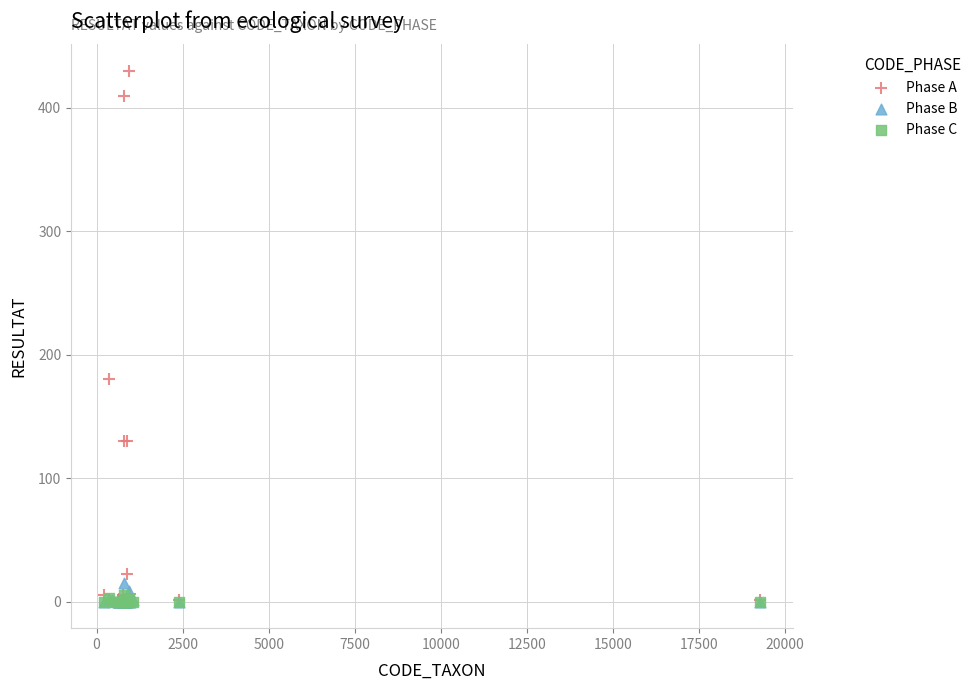

What are all the series names shown in the legend?

Phase A, Phase B, Phase C